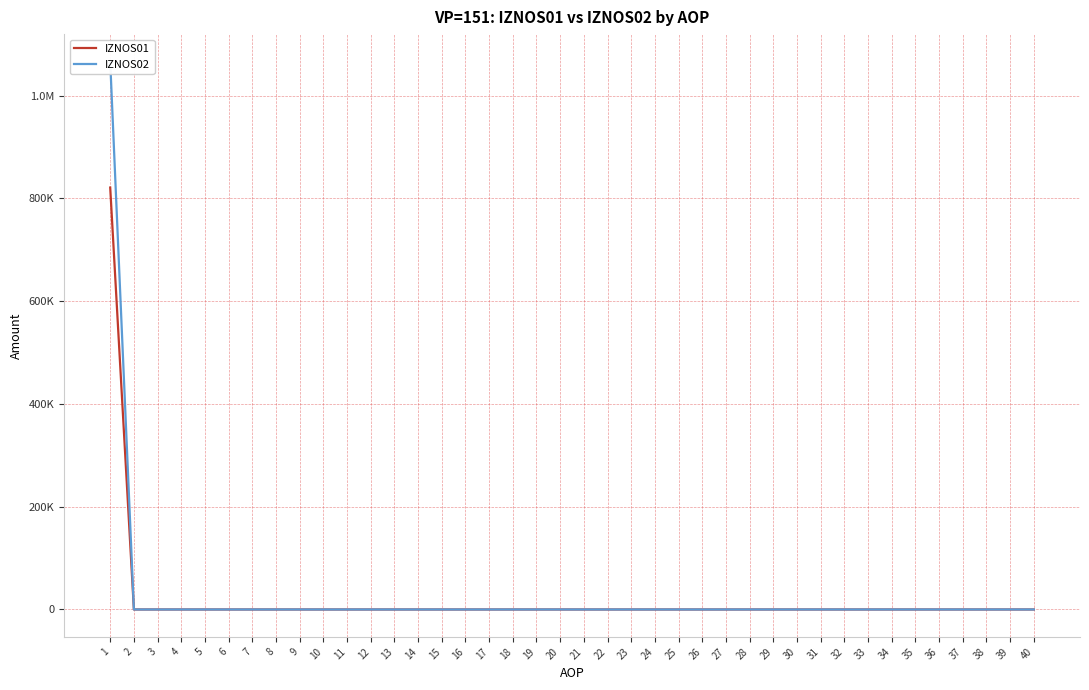

At which category is the sum across all series the highest?

1